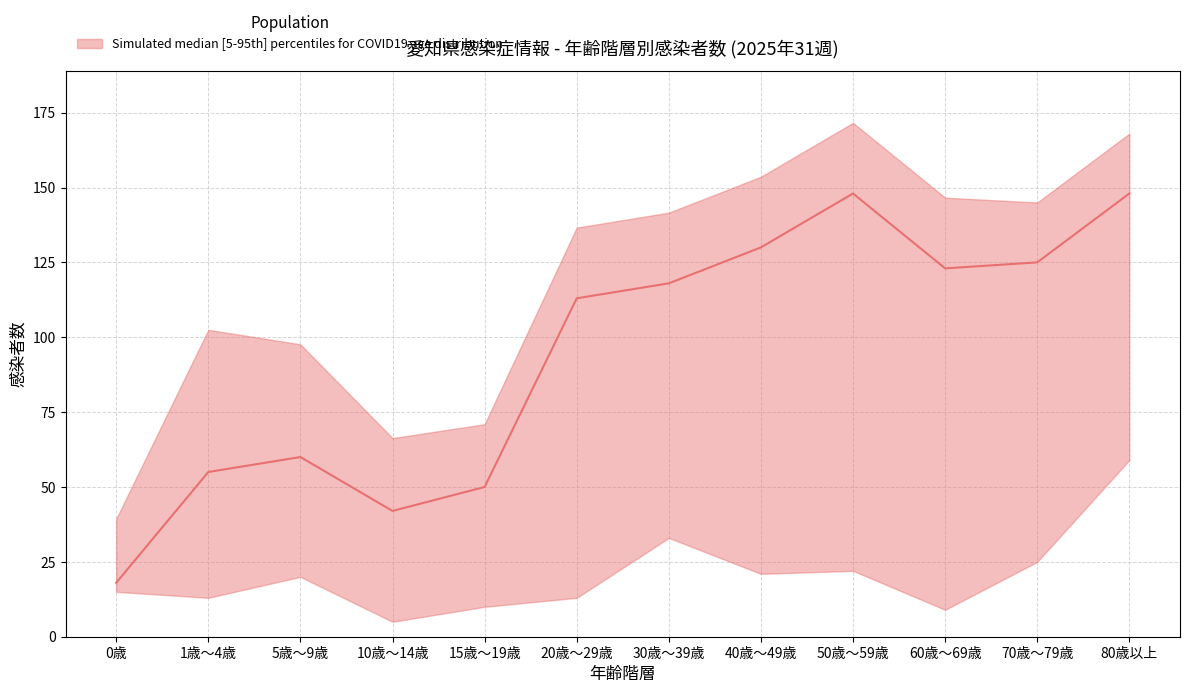

True or false: COVID19 and COVID19入院 intersect in this chart.

False